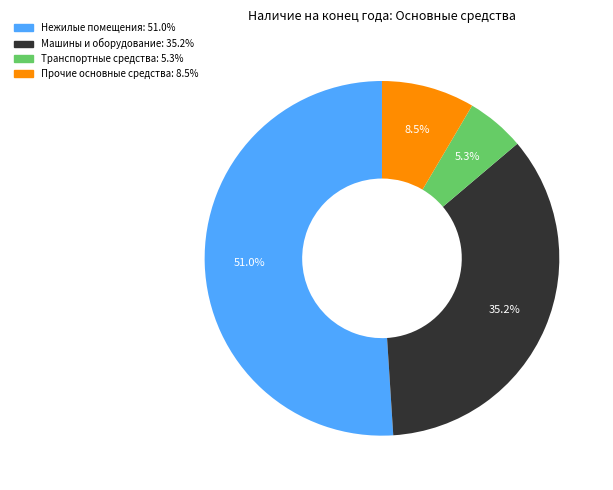

How many segments does this pie chart have?

4